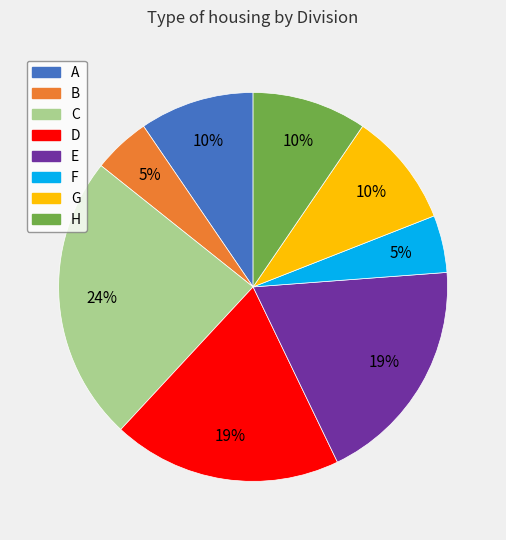

Which category has the biggest portion of the pie?

C